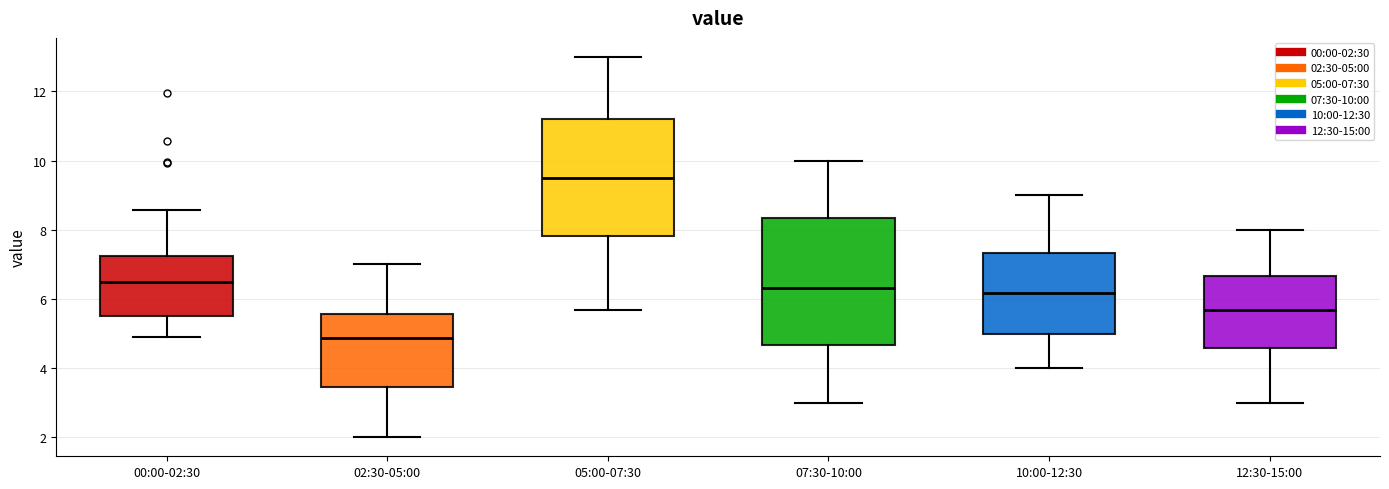

Reading left to right, read every box against the y-axis: the position of its median line, the range the box covers, and the ends of its whiskers. The values are not printed on the chart, so give them approximately, as read against the axis.

00:00-02:30: median 6.6, box 5.4 to 7.2, whiskers 5.0 to 8.6
02:30-05:00: median 4.8, box 3.4 to 5.6, whiskers 2.0 to 7.0
05:00-07:30: median 9.6, box 7.8 to 11.2, whiskers 5.6 to 13.0
07:30-10:00: median 6.4, box 4.6 to 8.4, whiskers 3.0 to 10.0
10:00-12:30: median 6.2, box 5.0 to 7.4, whiskers 4.0 to 9.0
12:30-15:00: median 5.6, box 4.6 to 6.6, whiskers 3.0 to 8.0